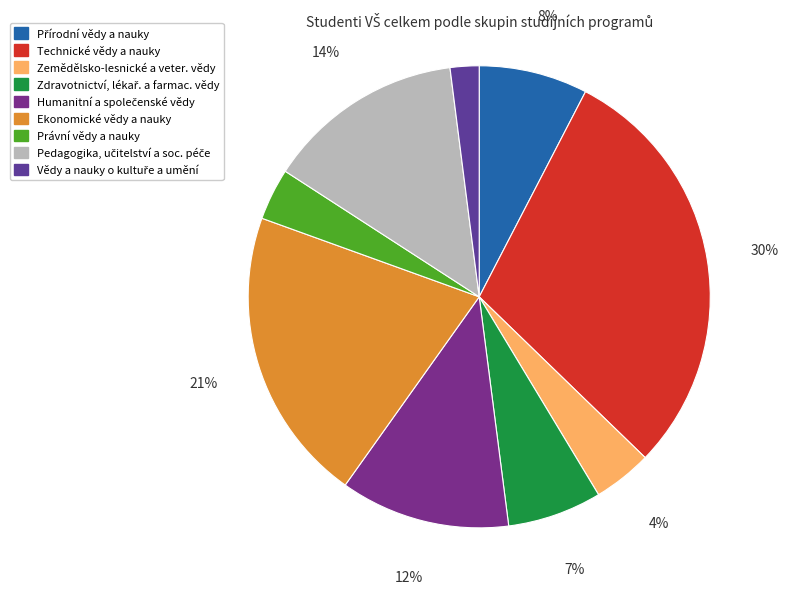

To the nearest percent, what is the average slice percentage?

11%